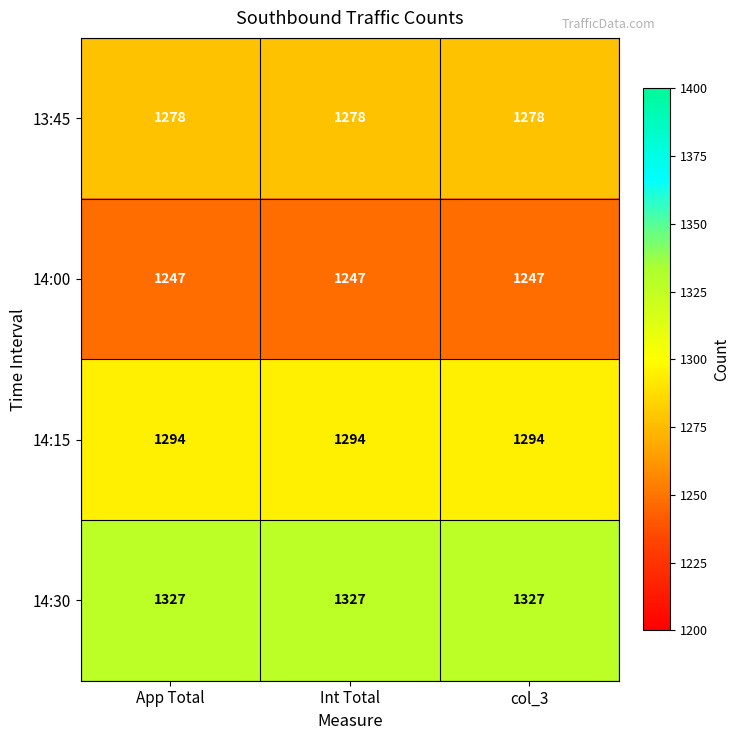

What is the sum of all 14:15 values?

3882